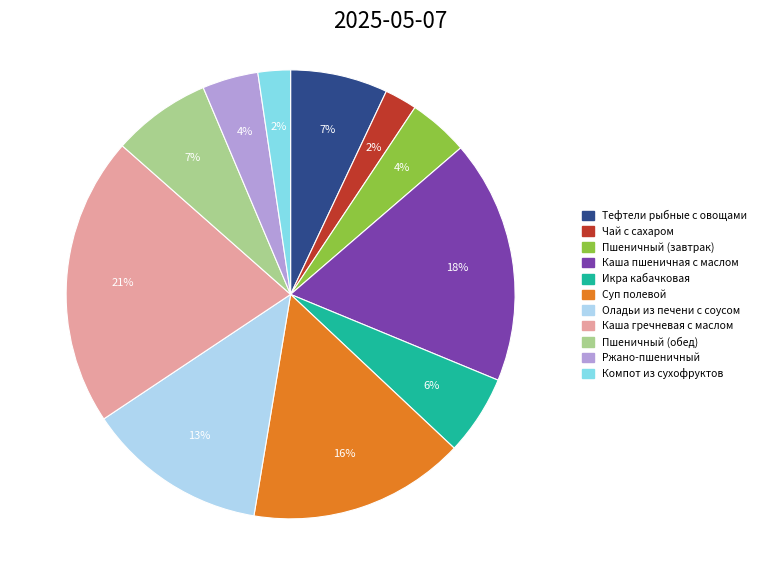

True or false: Суп полевой accounts for 3% of the total.

False